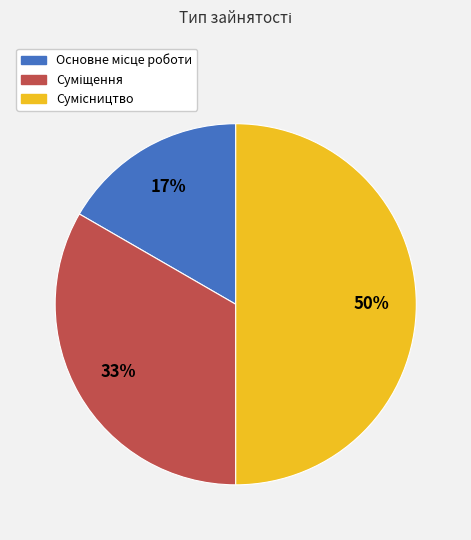

To the nearest percent, what is the average slice percentage?

33%